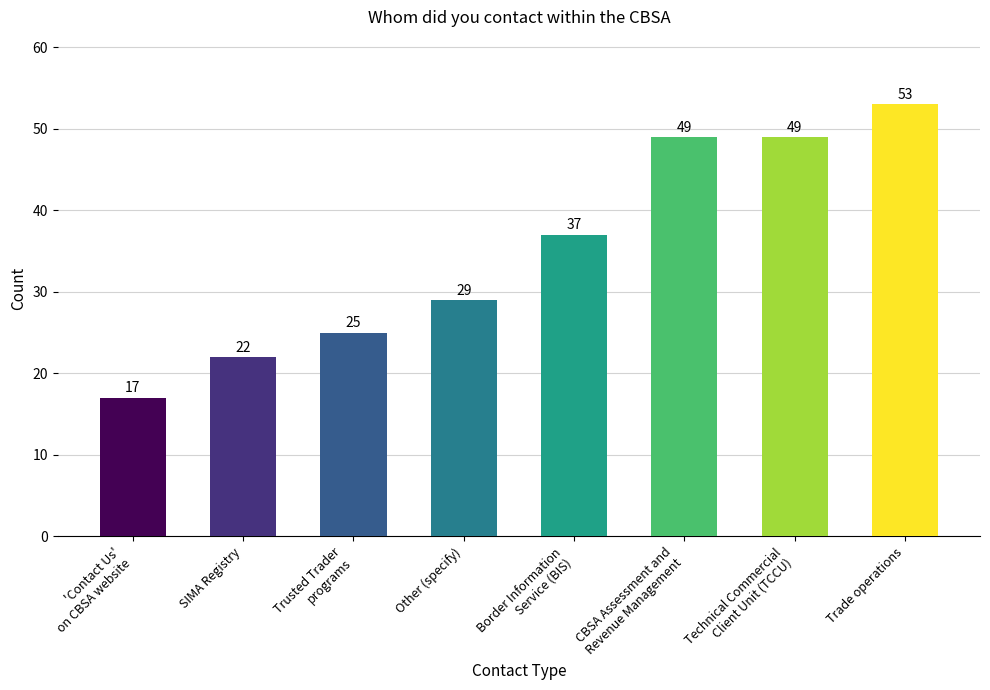

Does the chart contain any negative values?

No